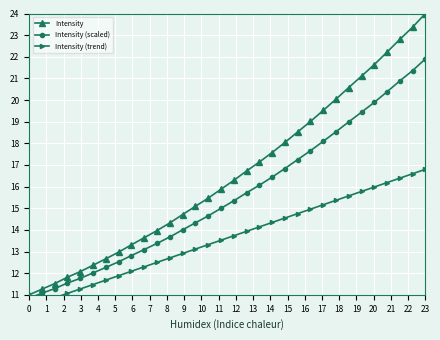

The Intensity series shows 13.1 at 23. True or false?

False